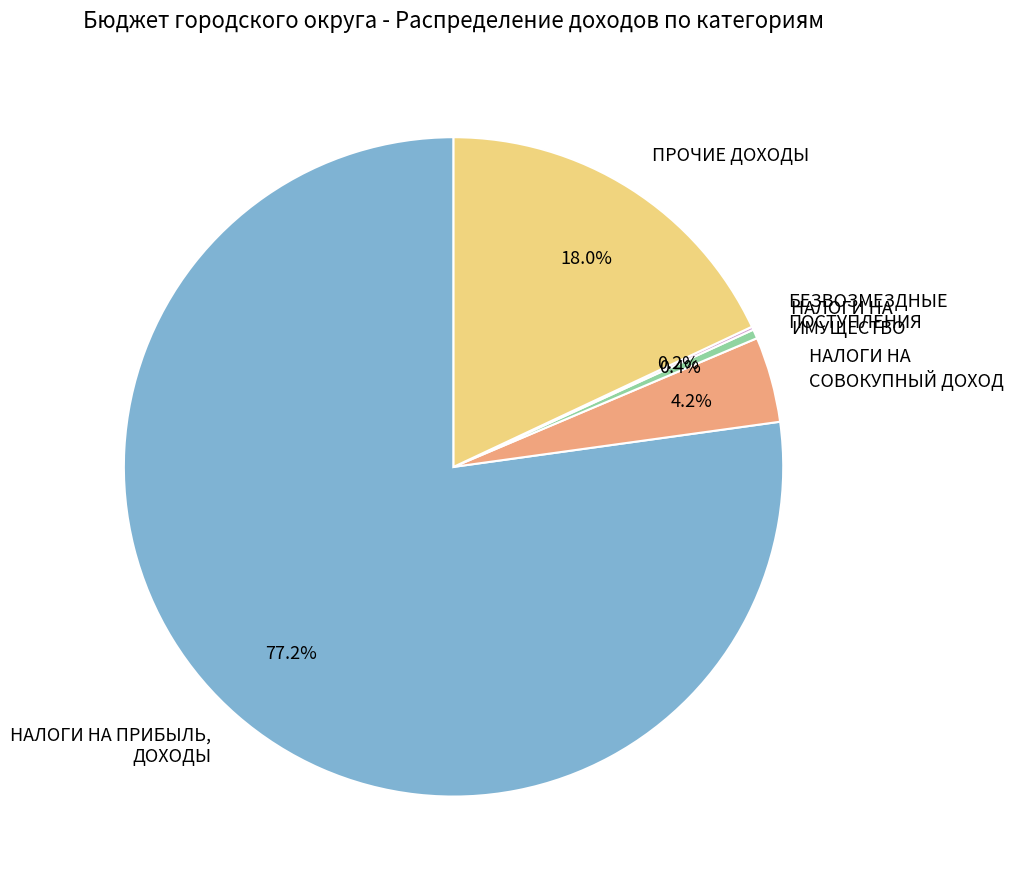

What is the largest slice in the pie chart?

НАЛОГИ НА ПРИБЫЛЬ, ДОХОДЫ